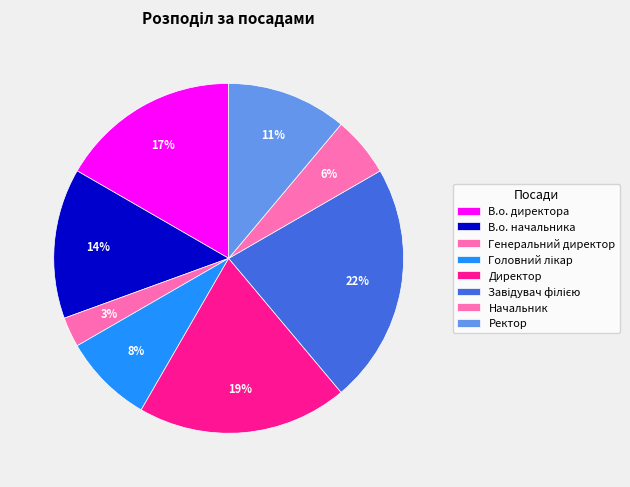

Between Генеральний директор and Завідувач філією, which is larger?

Завідувач філією